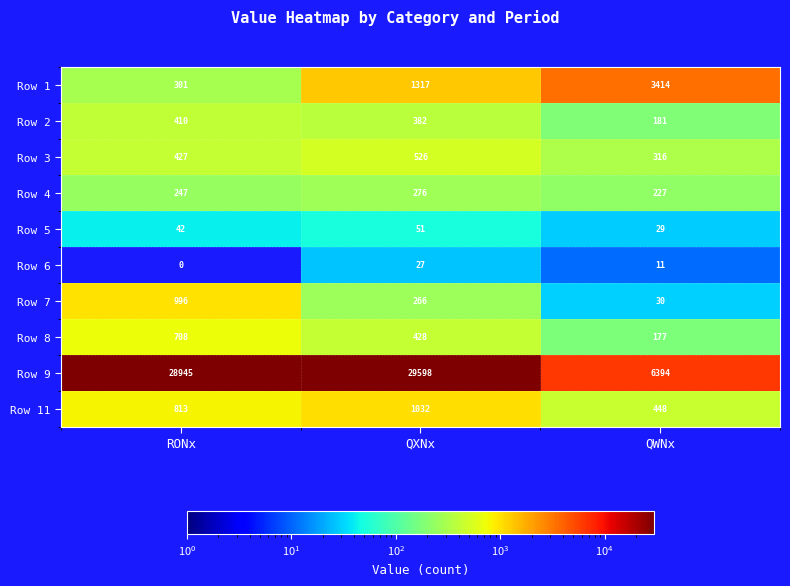

What is the difference between the maximum and second lowest values in the Row 2 series?

28